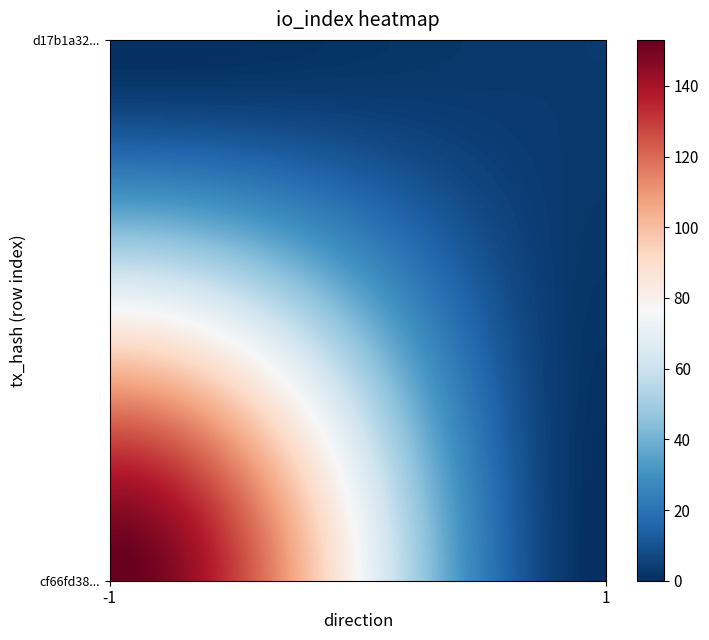

Reading left to right, extract all data points from this chart.

cf66fd3805bf611c7c34f247d5748db3f607841: -1	153
d17b1a329924c91f838c5750a6d4807288f7fea: 1	3